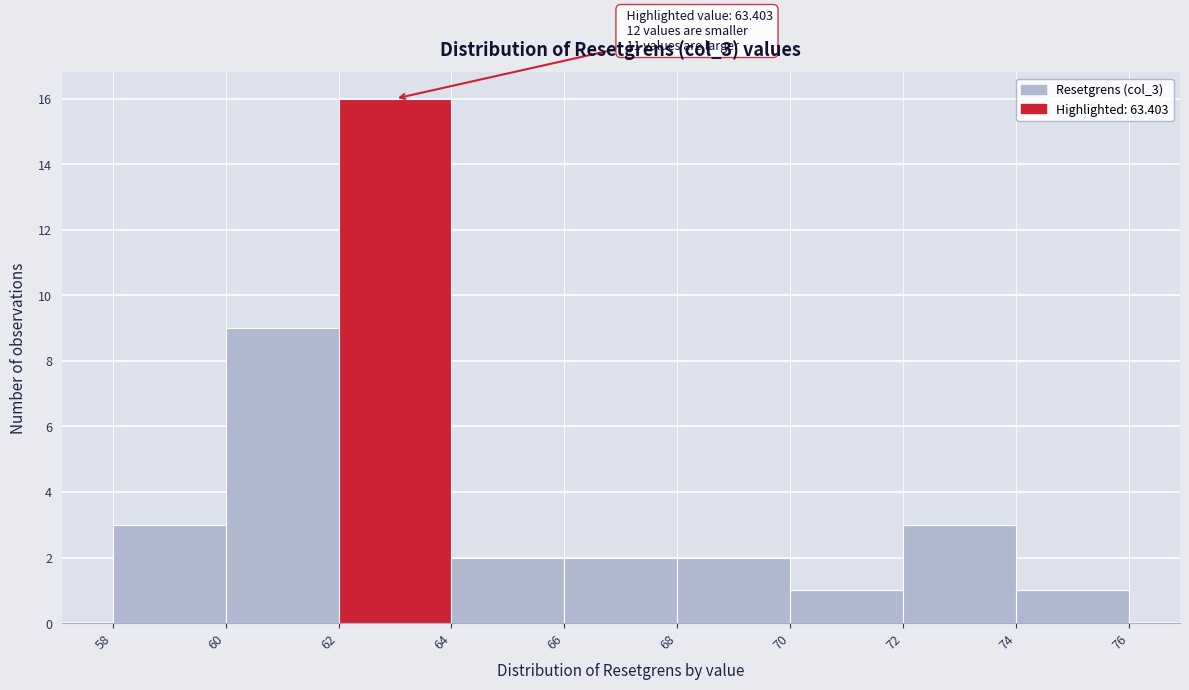

Which range on the x-axis has the tallest bar?

62 to 64